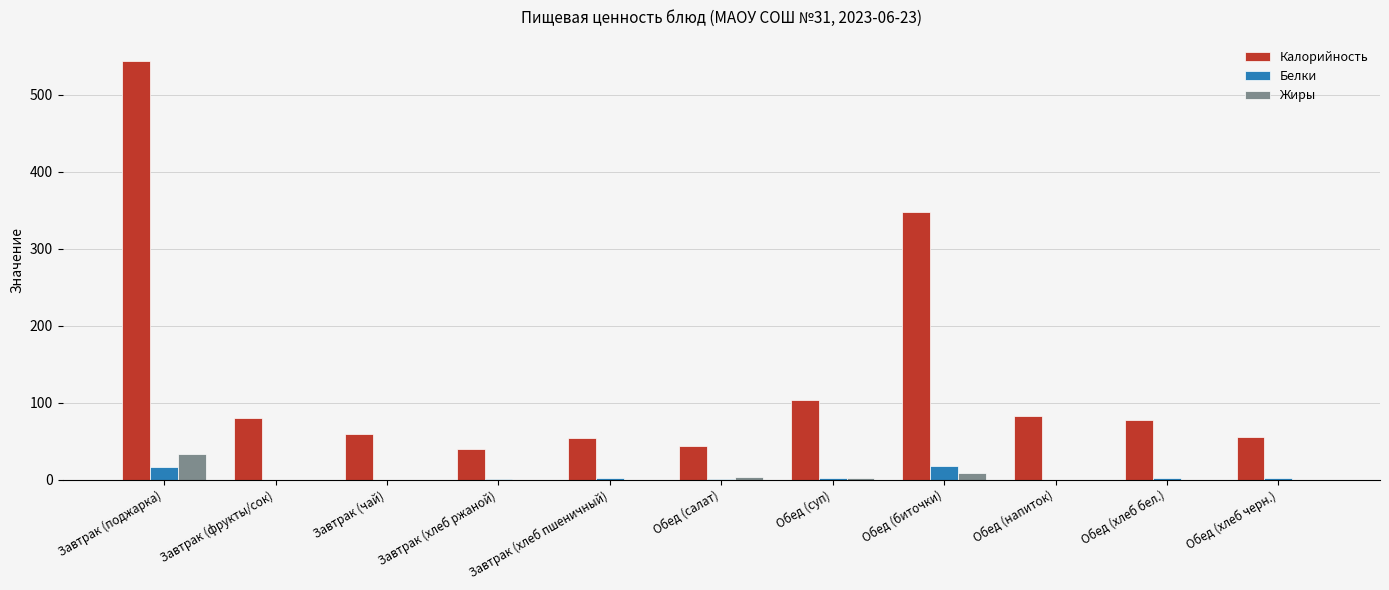

Which series changed the most between Обед (биточки) and Обед (напиток)?

Калорийность